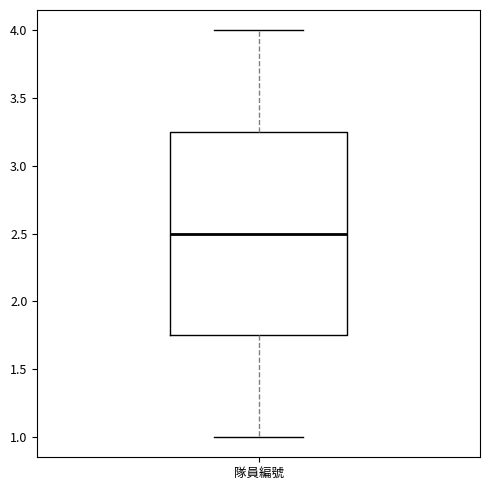

Read this box plot against the y-axis: the position of the median line, the range covered by the box, and the ends of both whiskers. The values are not printed on the chart, so give them approximately, as read against the axis.

median 2.50, box 1.75 to 3.25, whiskers 1.00 to 4.00